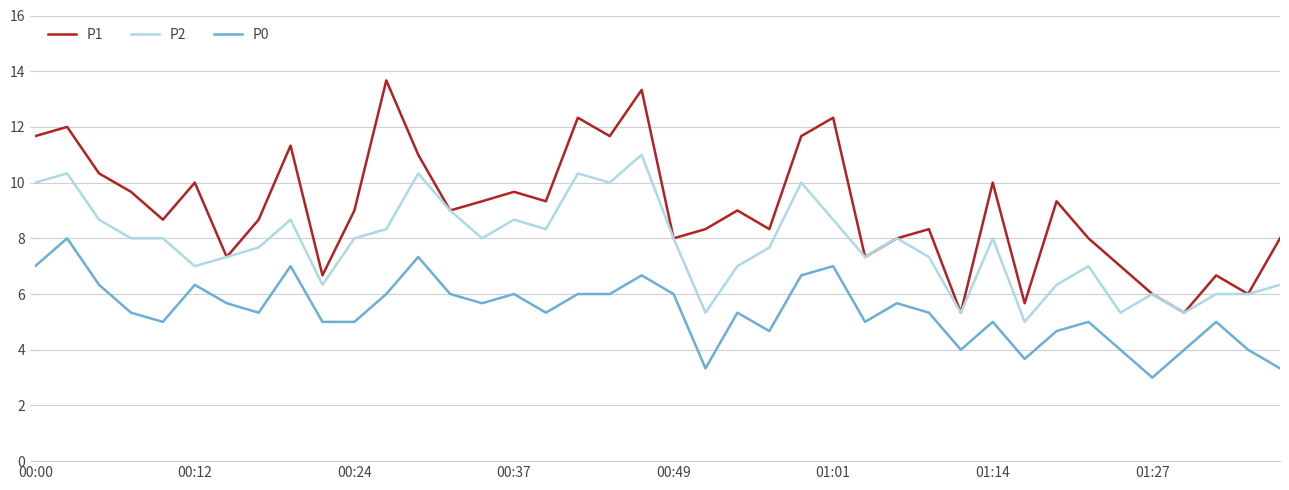

List the series in order of their overall mean, highest first.

P1, P2, P0